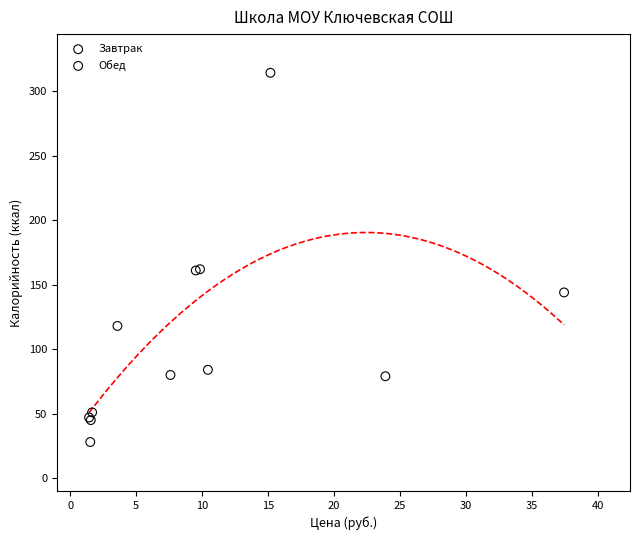

Which series has the widest spread of Y values?

Завтрак